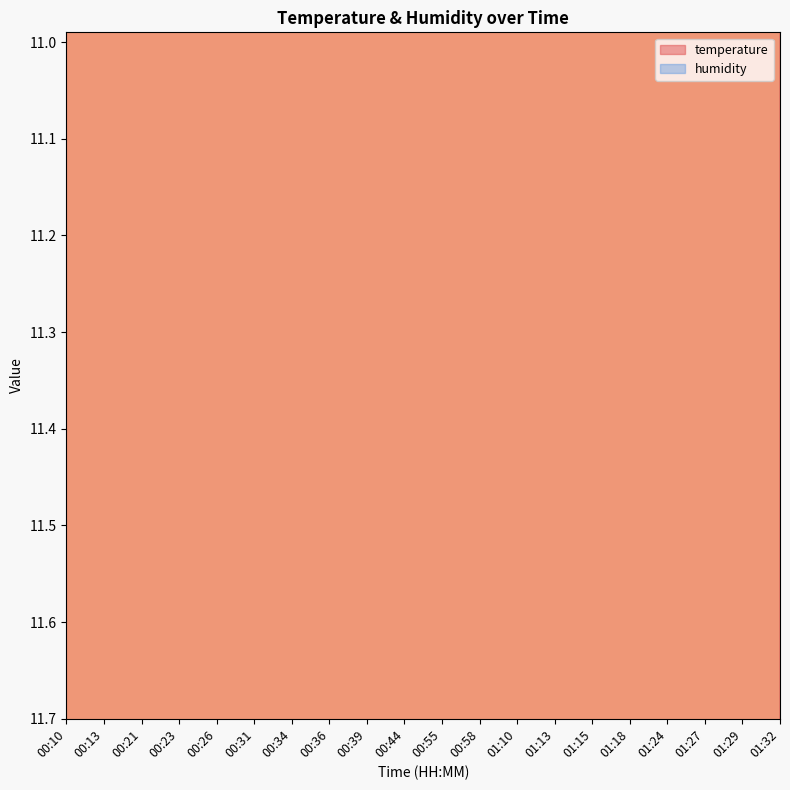

Which label corresponds to the smallest value in the chart?

01:10